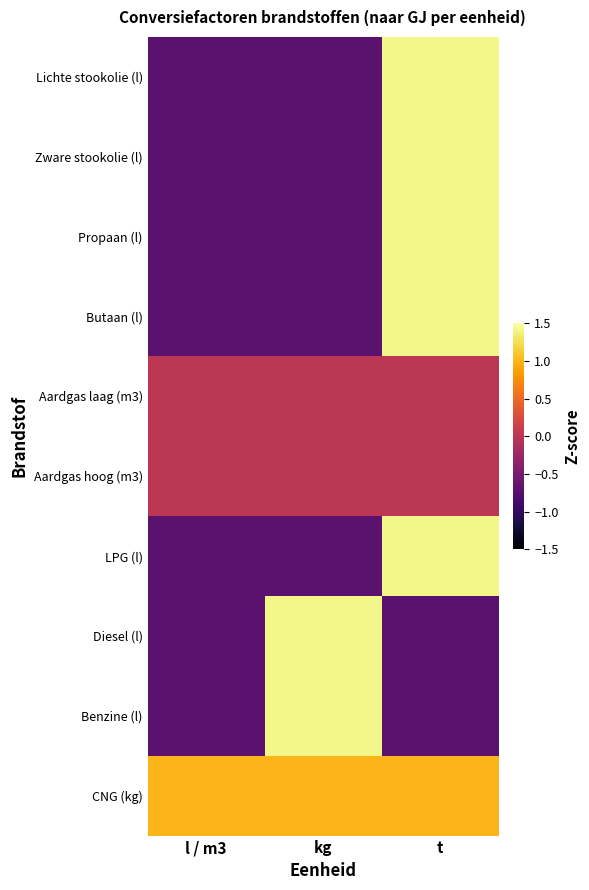

Reading left to right, transcribe all the data shown in this chart.

Lichte stookolie (l): l / m3=-0.7	kg=-0.7	t=1.4
Zware stookolie (l): l / m3=-0.7	kg=-0.7	t=1.4
Propaan (l): l / m3=-0.7	kg=-0.7	t=1.4
Butaan (l): l / m3=-0.7	kg=-0.7	t=1.4
Aardgas laag (m3): l / m3=0.0	kg=0.0	t=0.0
Aardgas hoog (m3): l / m3=0.0	kg=0.0	t=0.0
LPG (l): l / m3=-0.7	kg=-0.7	t=1.4
Diesel (l): l / m3=-0.7	kg=1.4	t=-0.7
Benzine (l): l / m3=-0.7	kg=1.4	t=-0.7
CNG (kg): l / m3=1.0	kg=1.0	t=1.0